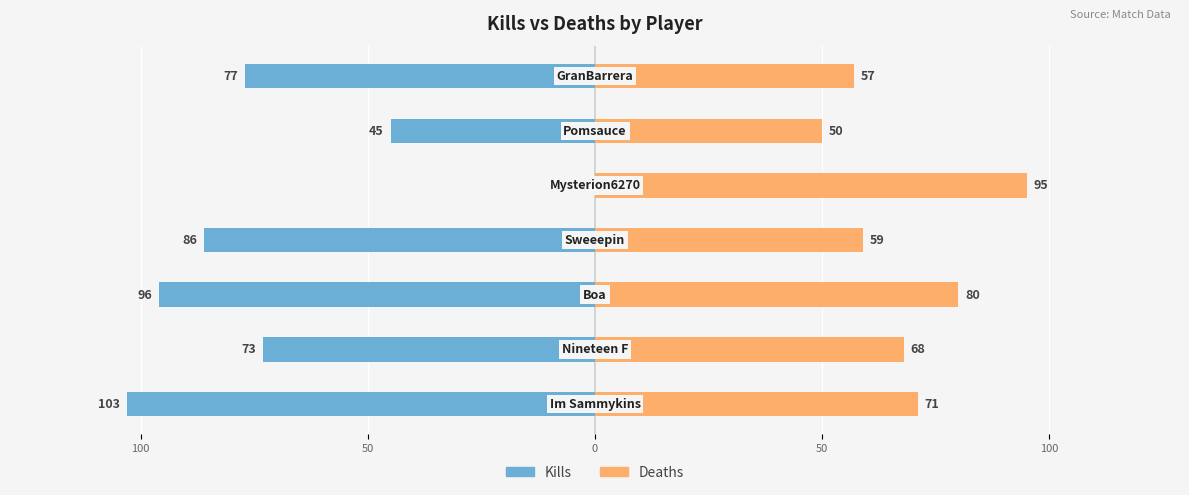

Which series has the largest total across all categories?

Deaths